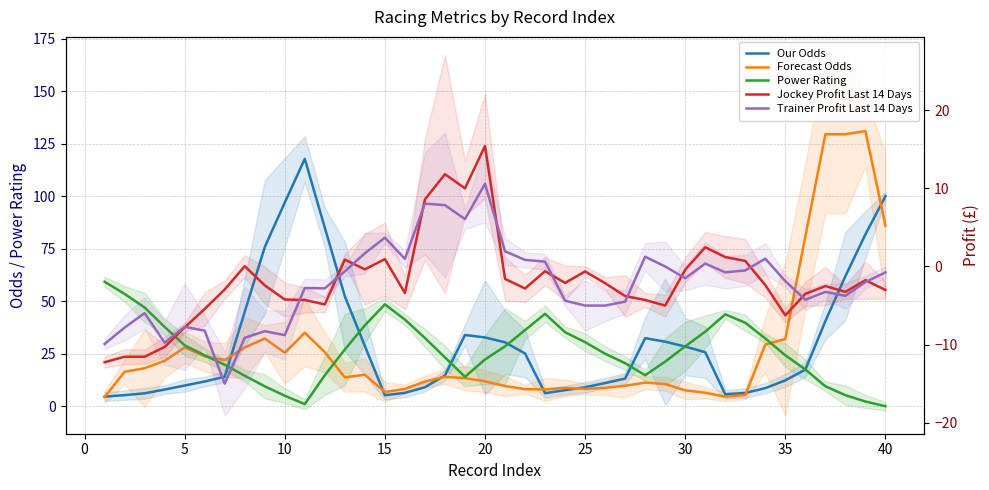

The value of Jockey Profit Last 14 Days at 15 is 0.9. True or false?

True